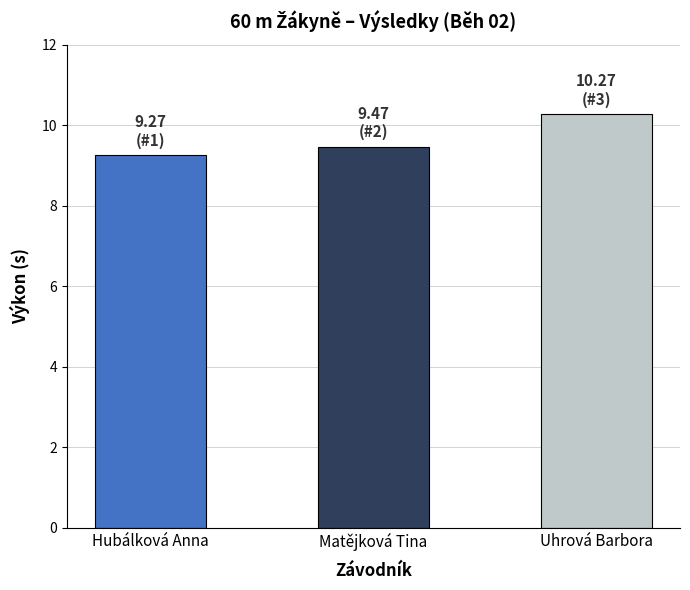

Reading right to left, what are all the values shown in this chart?

Uhrová Barbora=10.3	Matějková Tina=9.5	Hubálková Anna=9.3